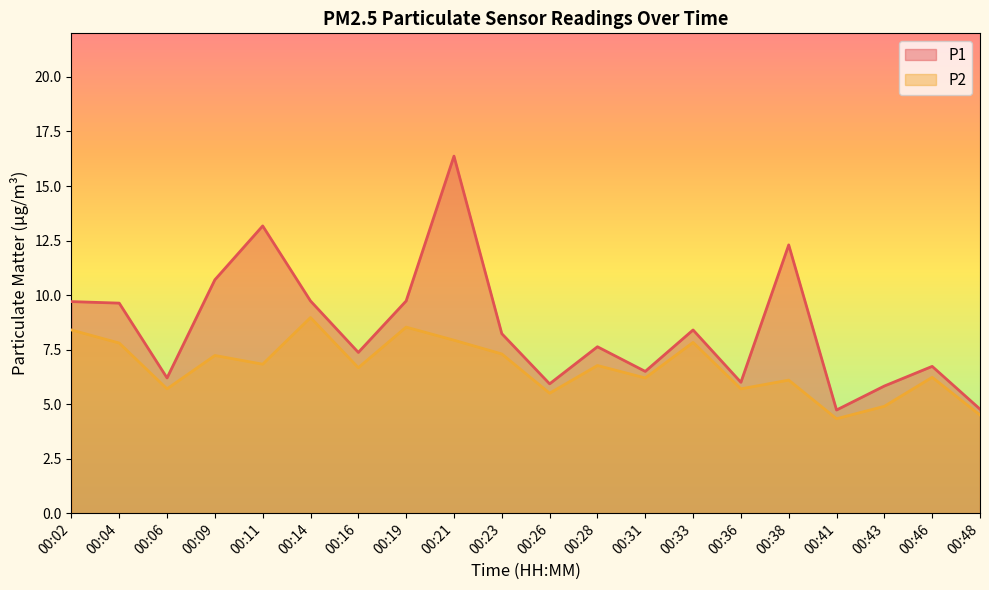

Is it true that P2 equals 9.2 at 00:31?

False